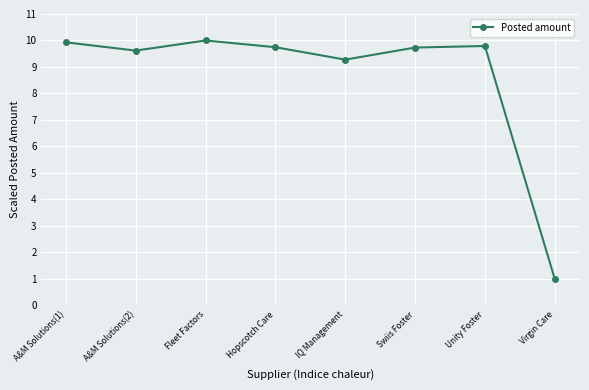

Where does the data first go above 9?

A&M Solutions(1)